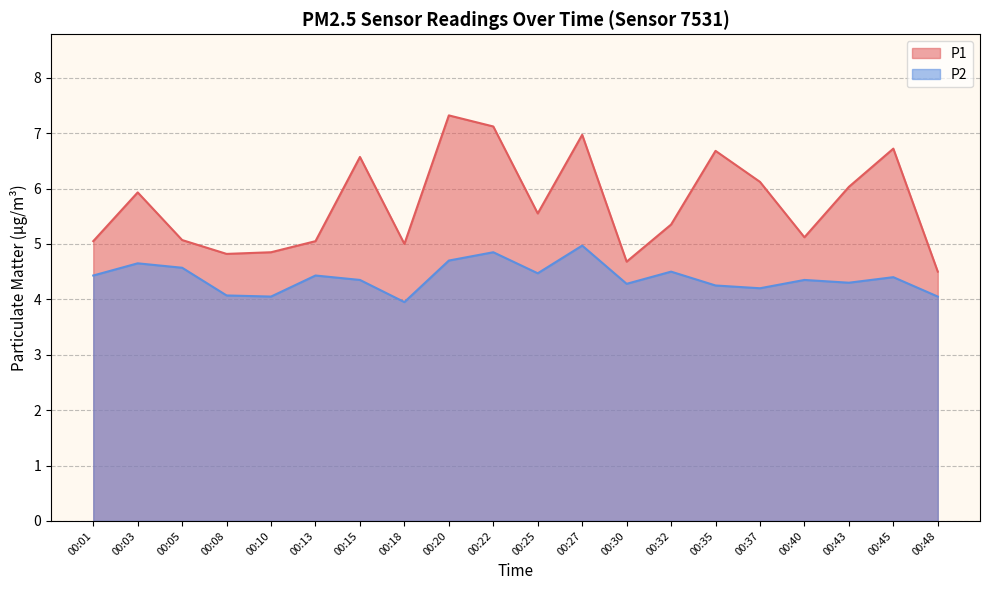

How many interior local valleys does the P1 series have?

5